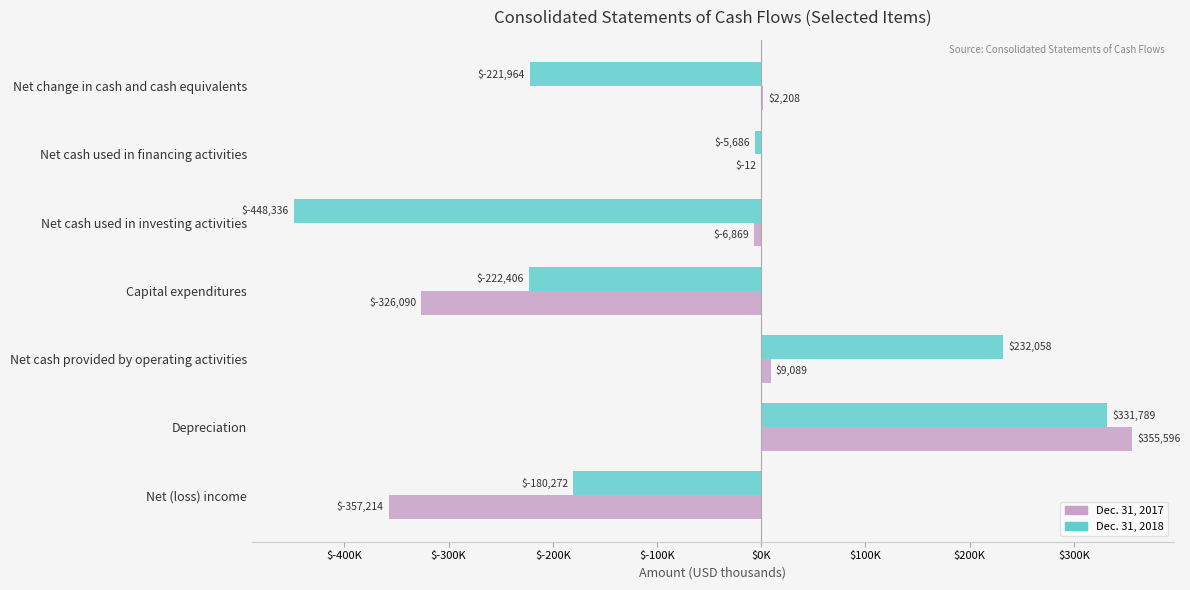

What are all the series names shown in the legend?

Dec. 31, 2017, Dec. 31, 2018